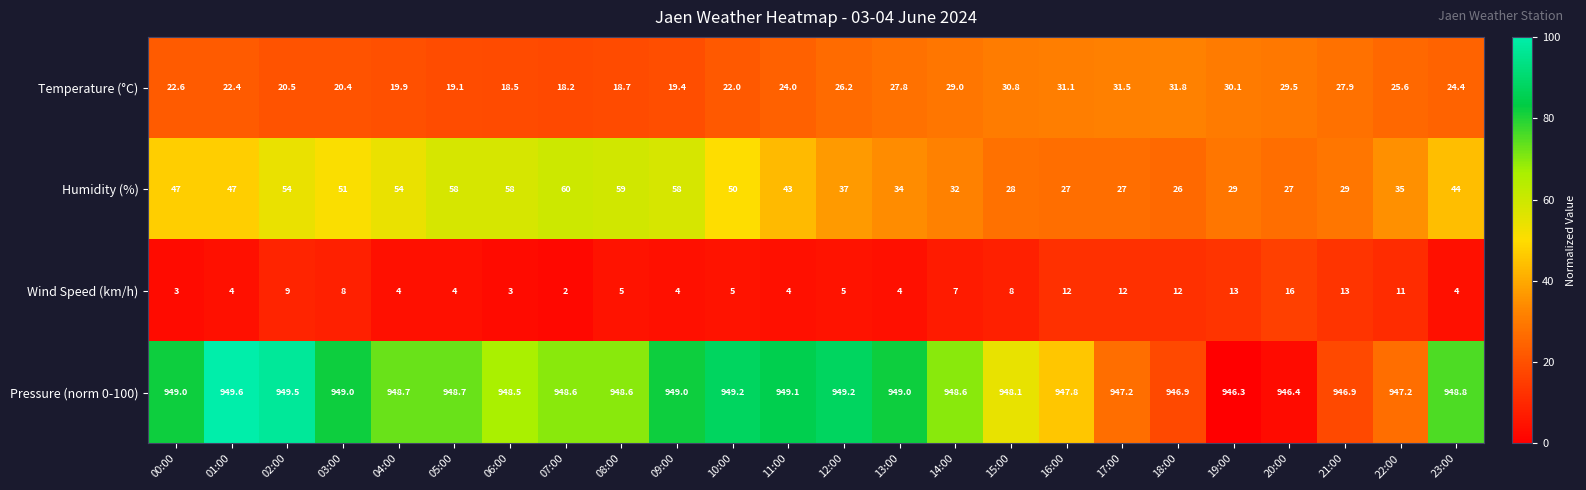

Rank the series by their maximum value, from highest to lowest.

Pressure (norm 0-100), Humidity (%), Temperature (°C), Wind Speed (km/h)